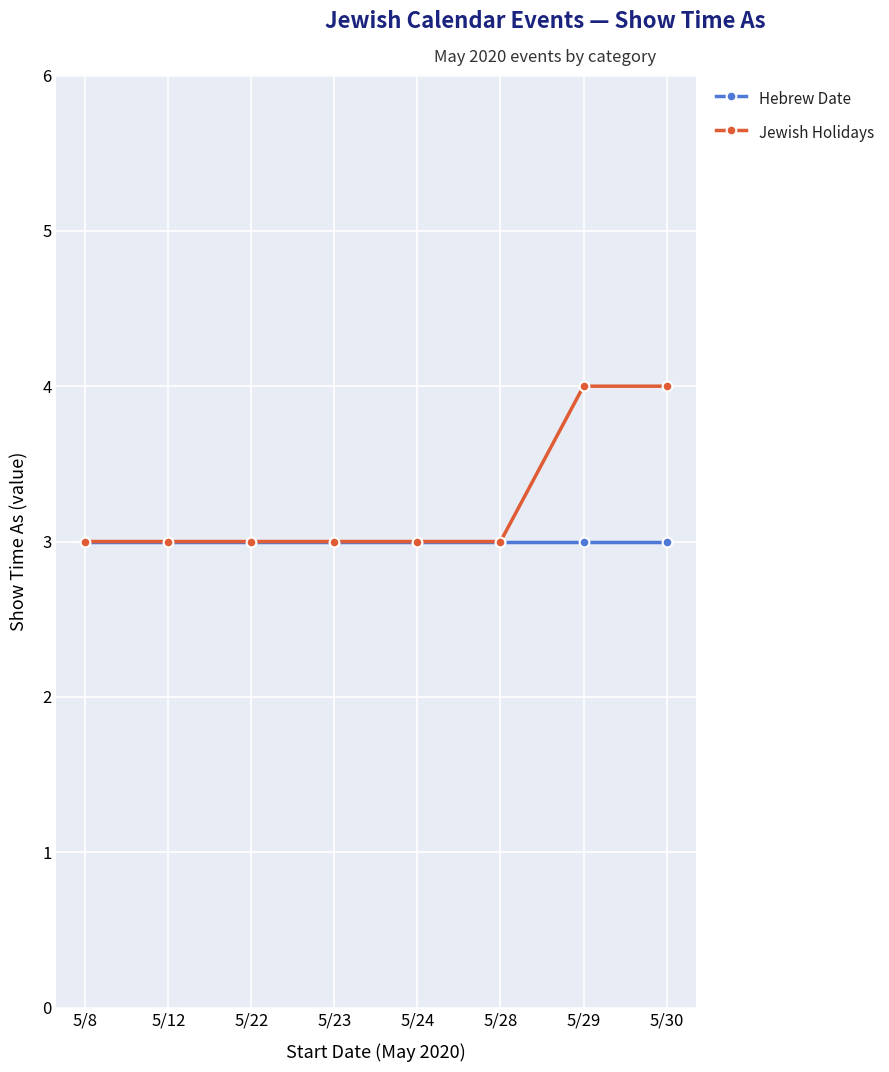

How many lines are shown in the chart?

2